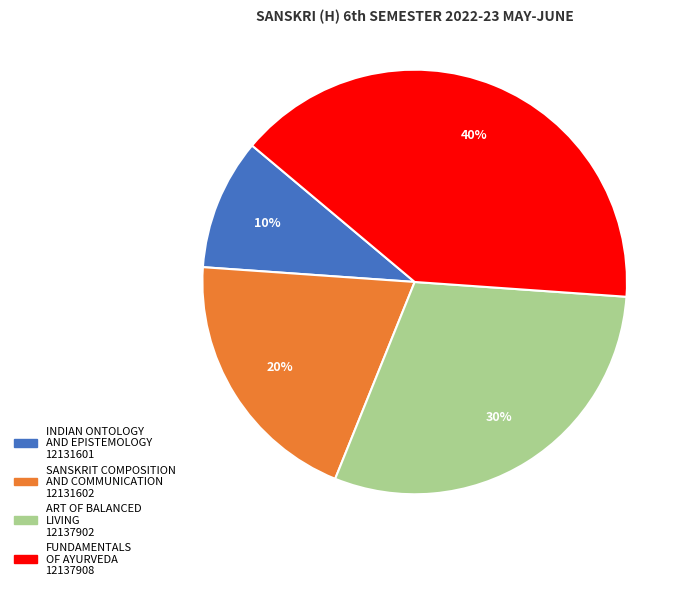

Is there a majority slice in this chart?

No